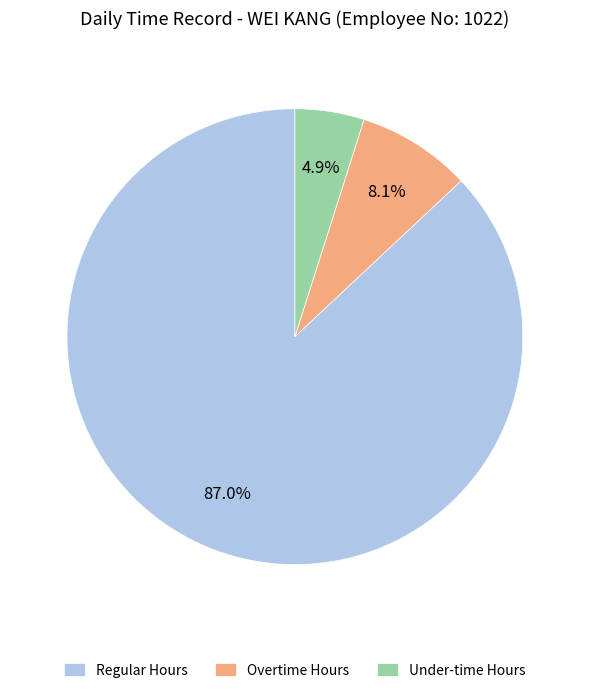

Is there a majority slice in this chart?

Yes